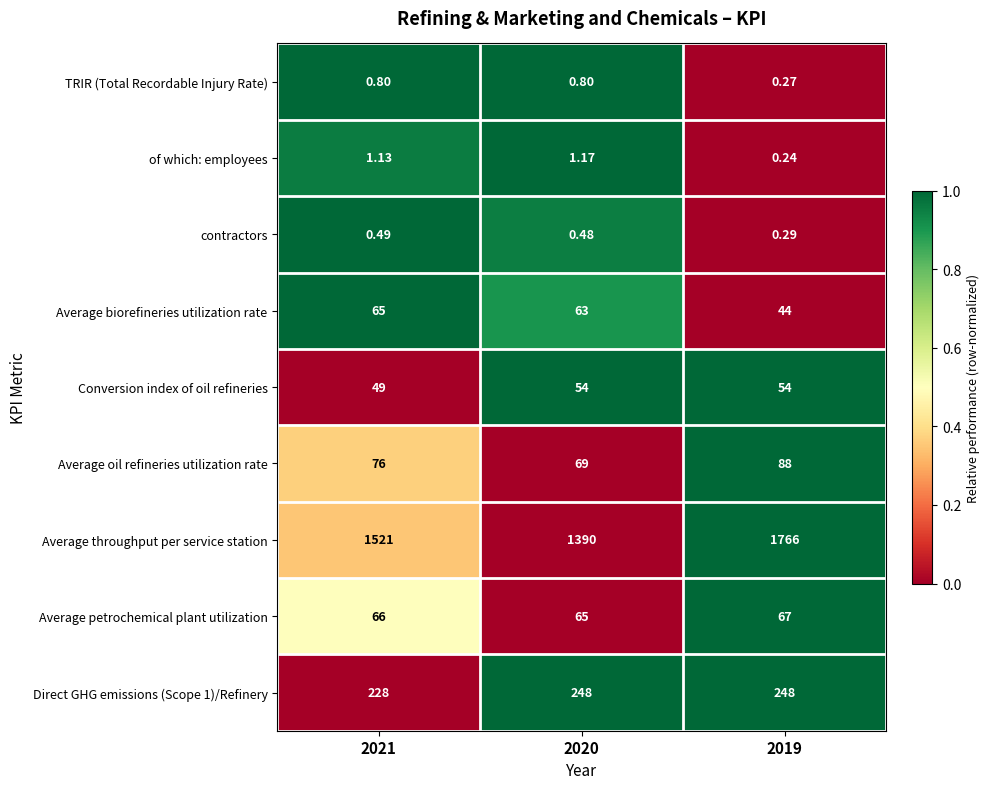

Which series has the largest range (max minus min)?

Average throughput per service station